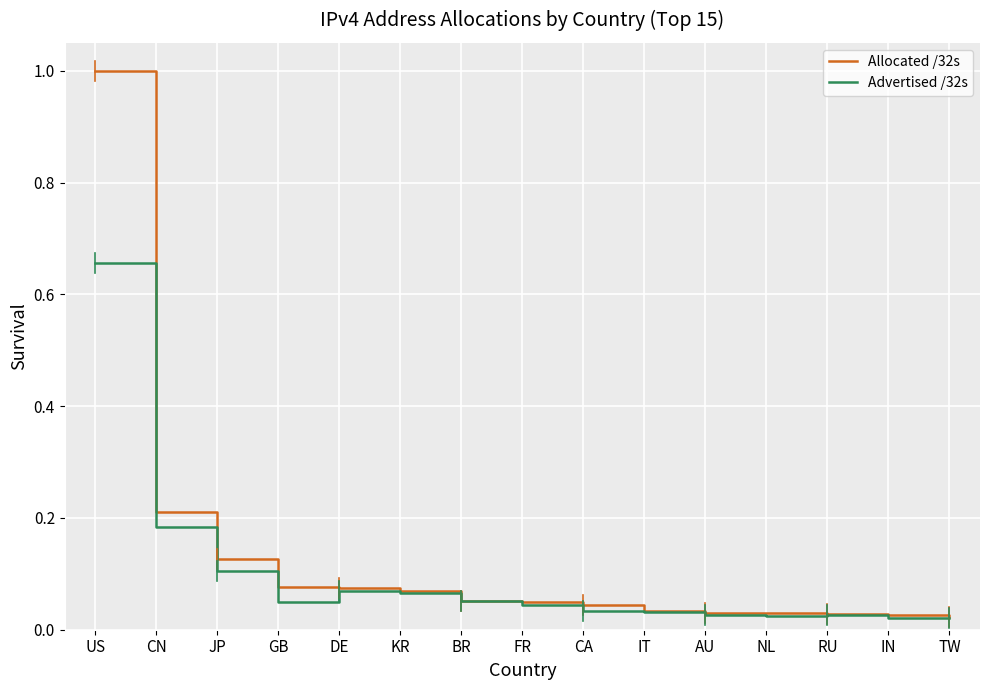

Between BR and TW, which series saw the biggest shift?

Allocated /32s